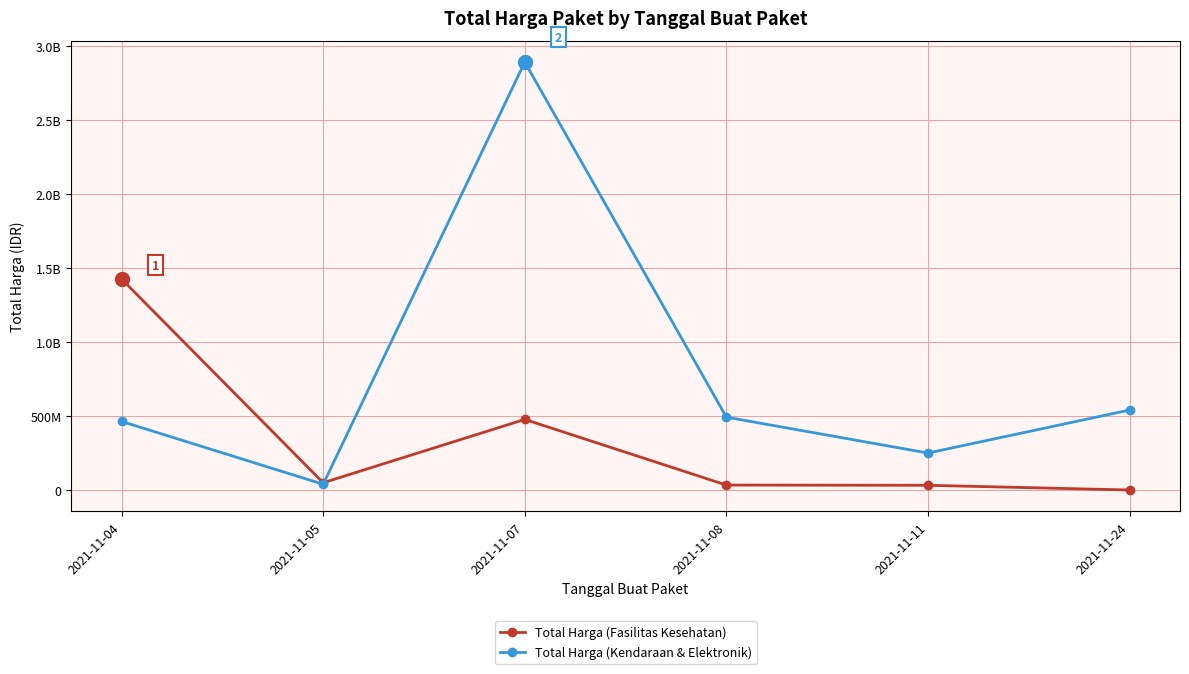

List the series in order of their peak value, highest first.

Total Harga (Kendaraan & Elektronik), Total Harga (Fasilitas Kesehatan)